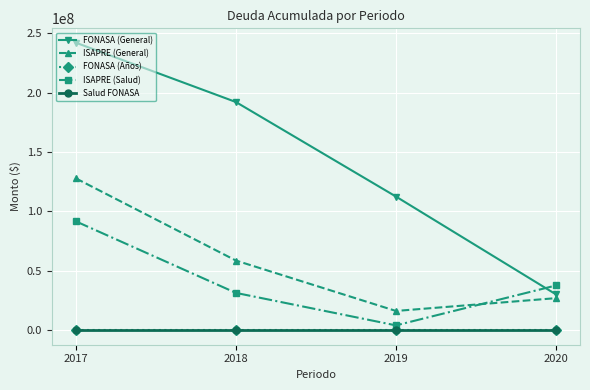

True or false: Salud FONASA and FONASA (General) cross at least once.

False